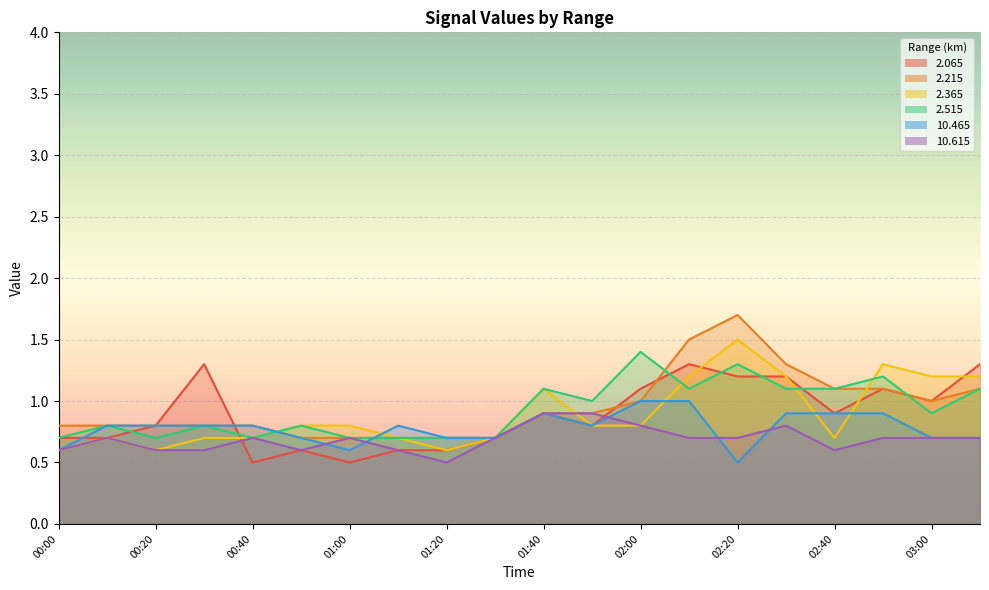

What is the label of the 13th point from the right?

01:10